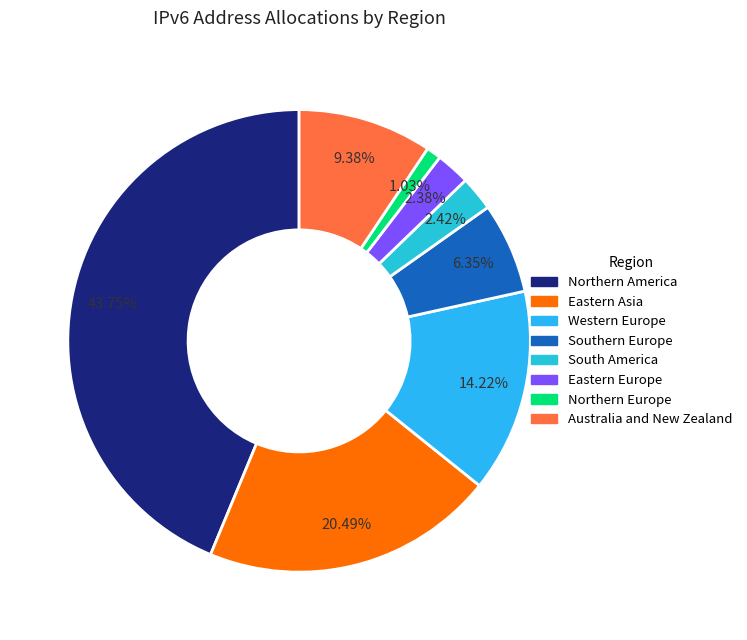

What percentage is the Southern Europe slice, to the nearest percent?

6%